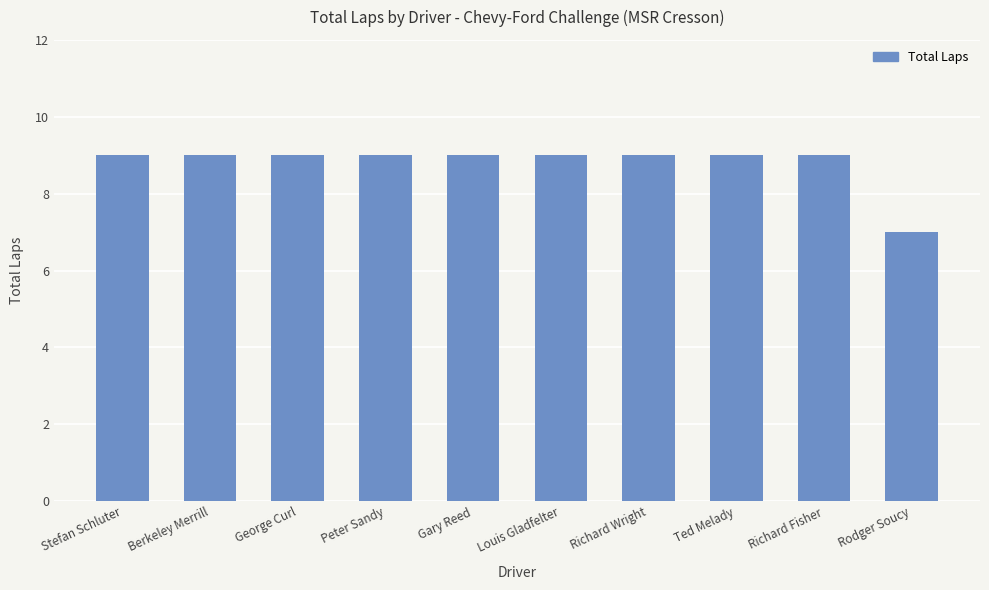

Does the chart contain stacked bars?

No